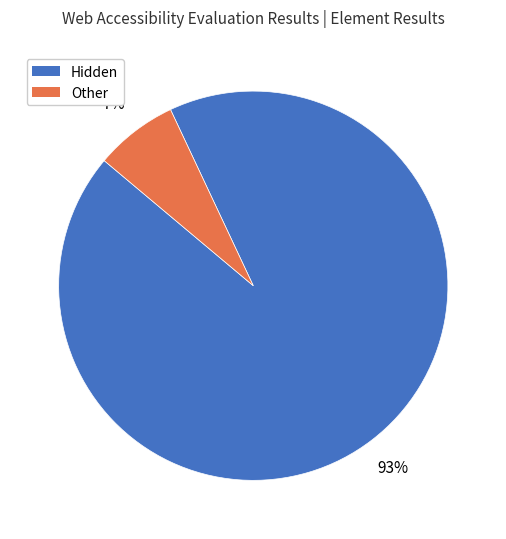

To the nearest percent, what percentage of the pie is Other?

7%